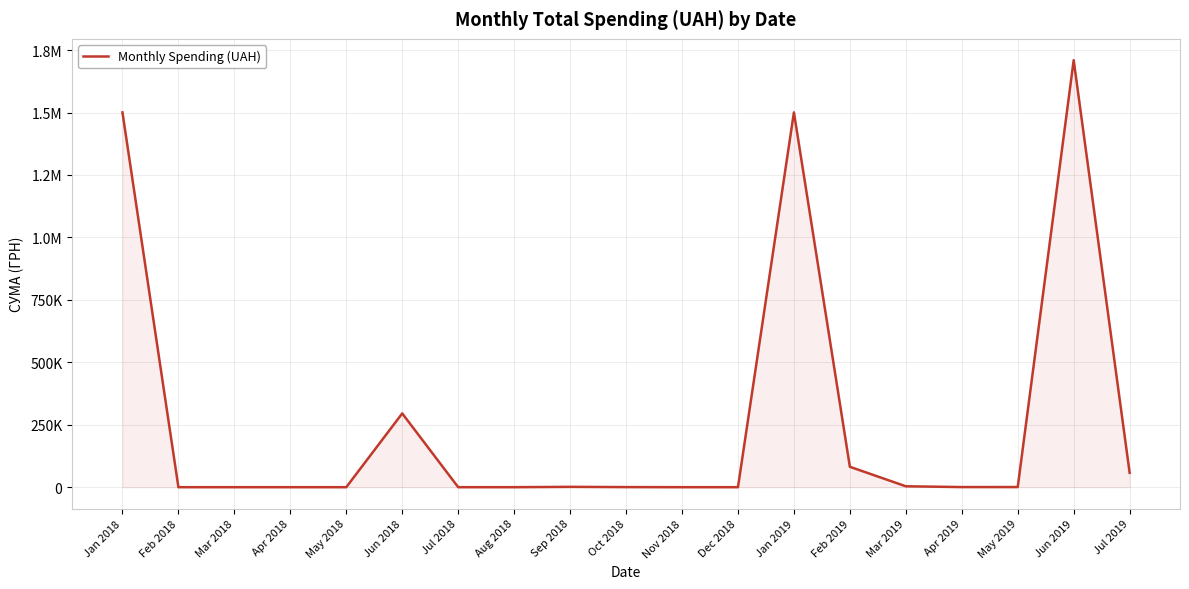

What is the difference between the maximum and minimum values?

1709506.3